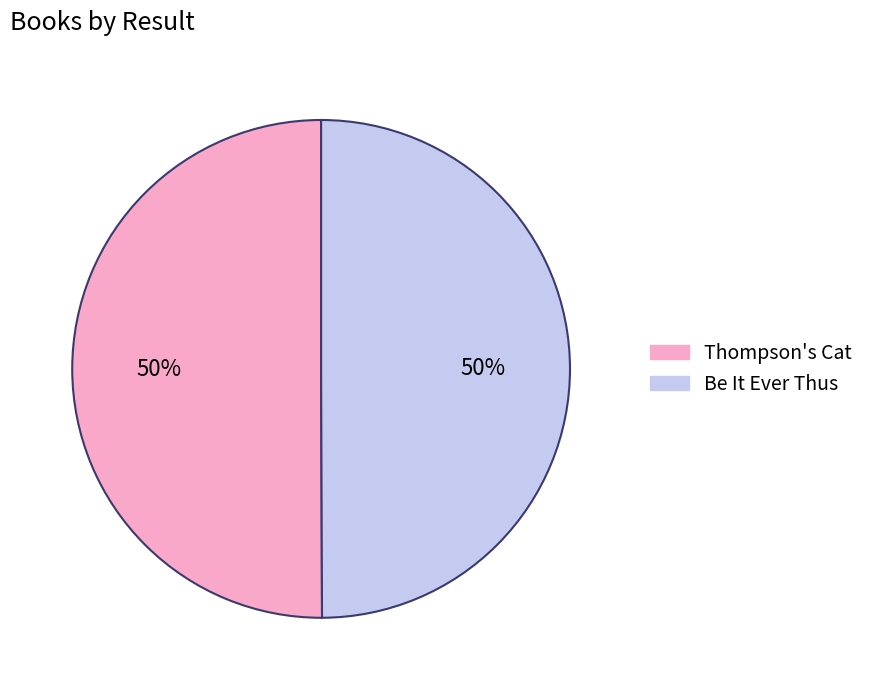

The Thompson's Cat slice represents 57% of the pie. True or false?

False